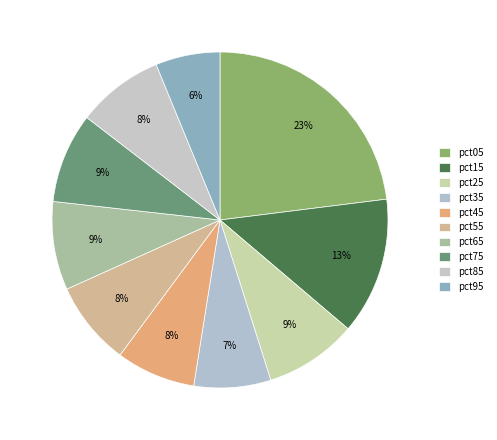

Rank the categories by value from lowest to highest.

pct95, pct35, pct45, pct55, pct85, pct65, pct75, pct25, pct15, pct05